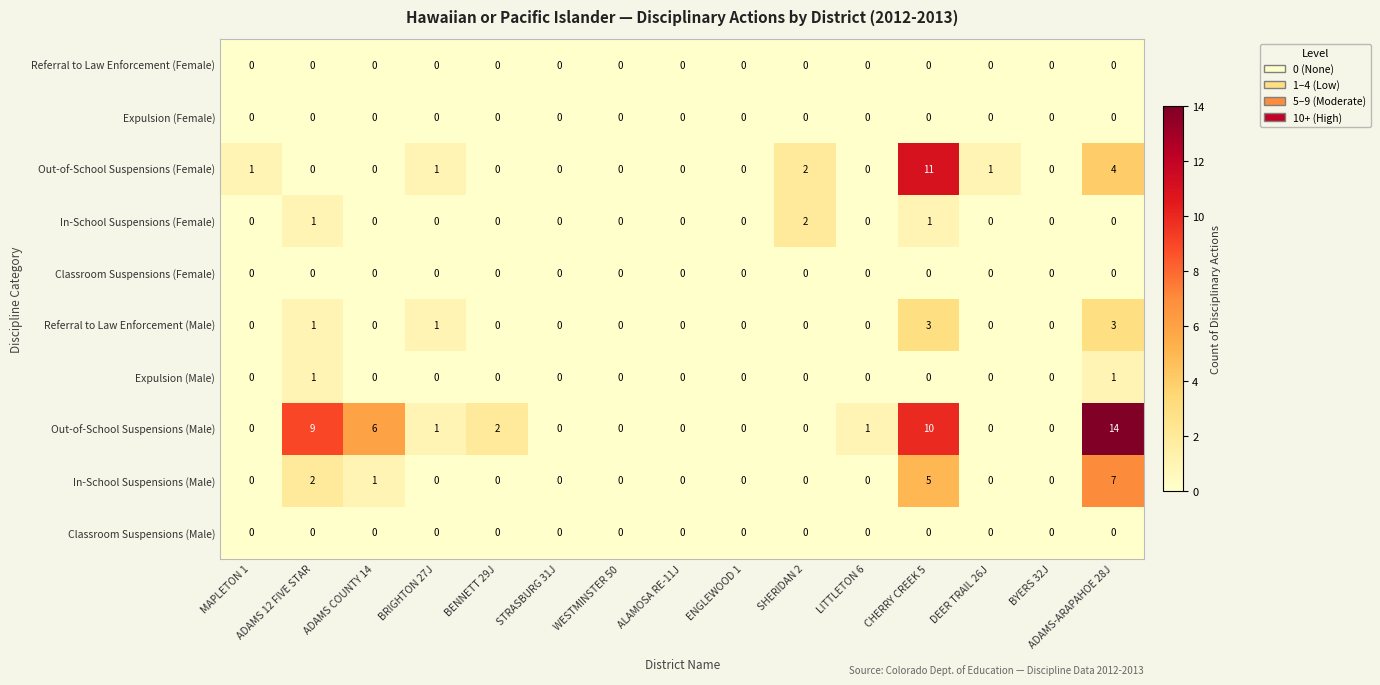

Which series changed the most between ADAMS COUNTY 14 and ENGLEWOOD 1?

Out-of-School Suspensions (Male)